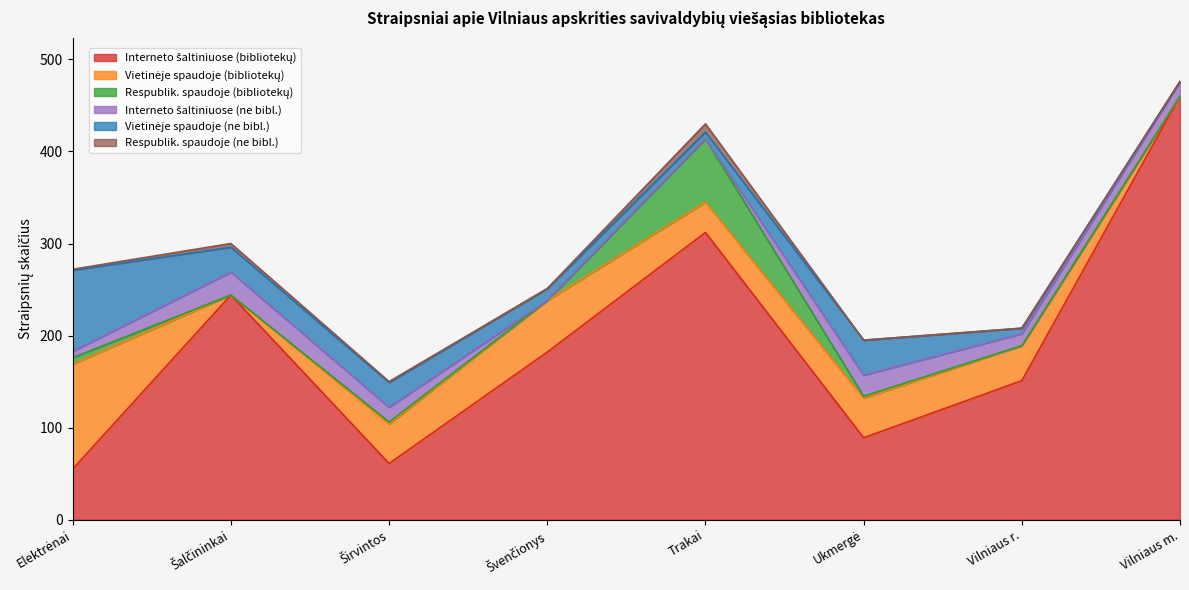

What position from the left is Širvintos?

3